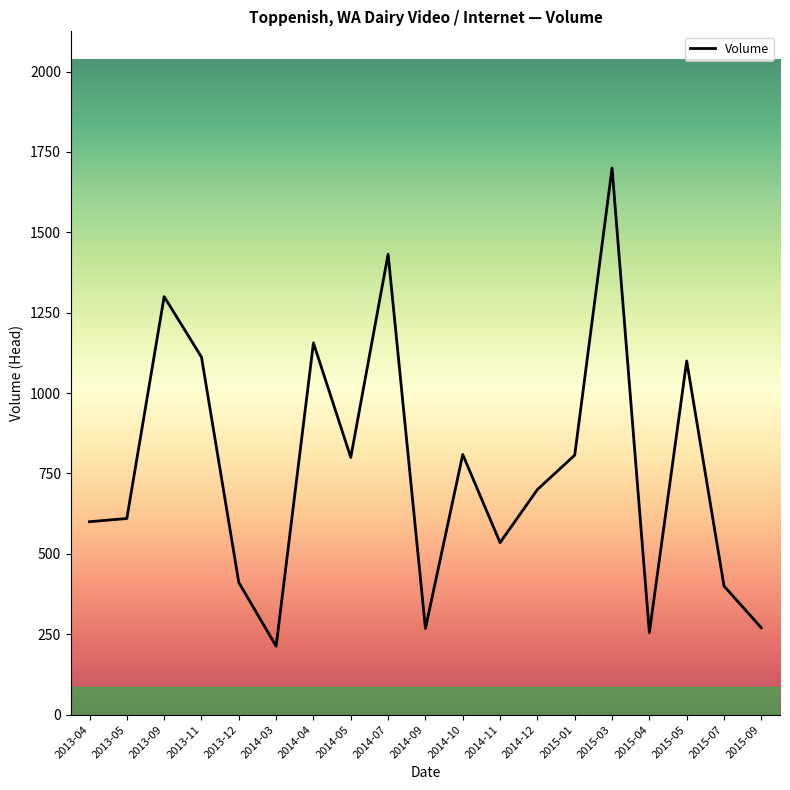

Between 2014-05 and 2013-04, which is larger?

2014-05